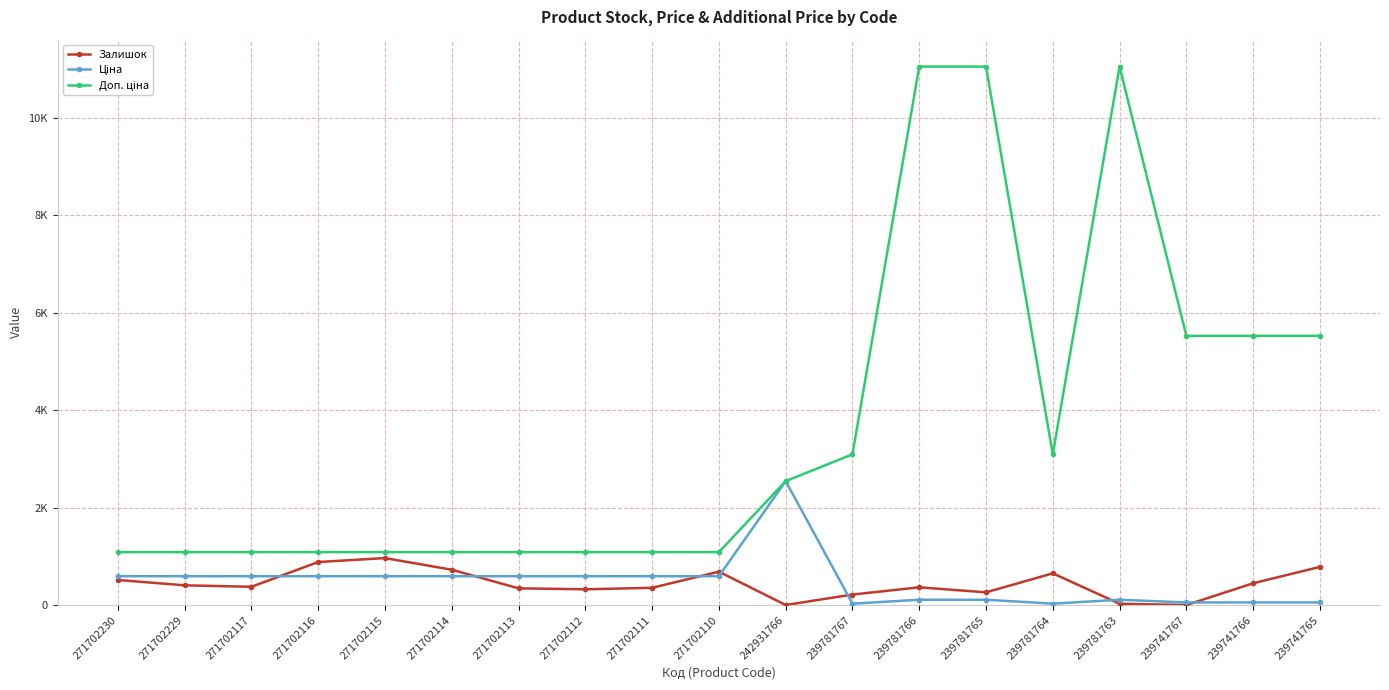

Rank the categories by Ціна value from lowest to highest.

239781767, 239781764, 239741767, 239741766, 239741765, 239781766, 239781765, 239781763, 271702230, 271702229, 271702117, 271702116, 271702115, 271702114, 271702113, 271702112, 271702111, 271702110, 242931766